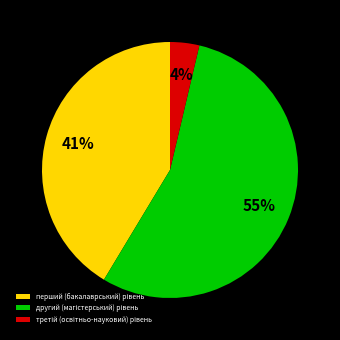

Does any single category account for the majority?

Yes